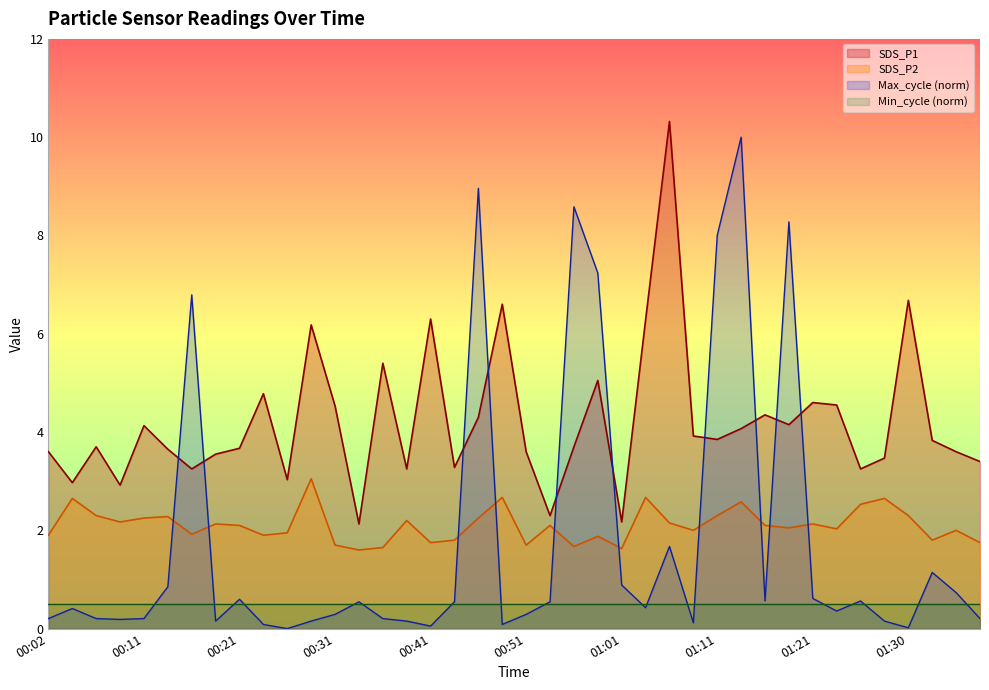

At which category is the sum across all series the highest?

01:13